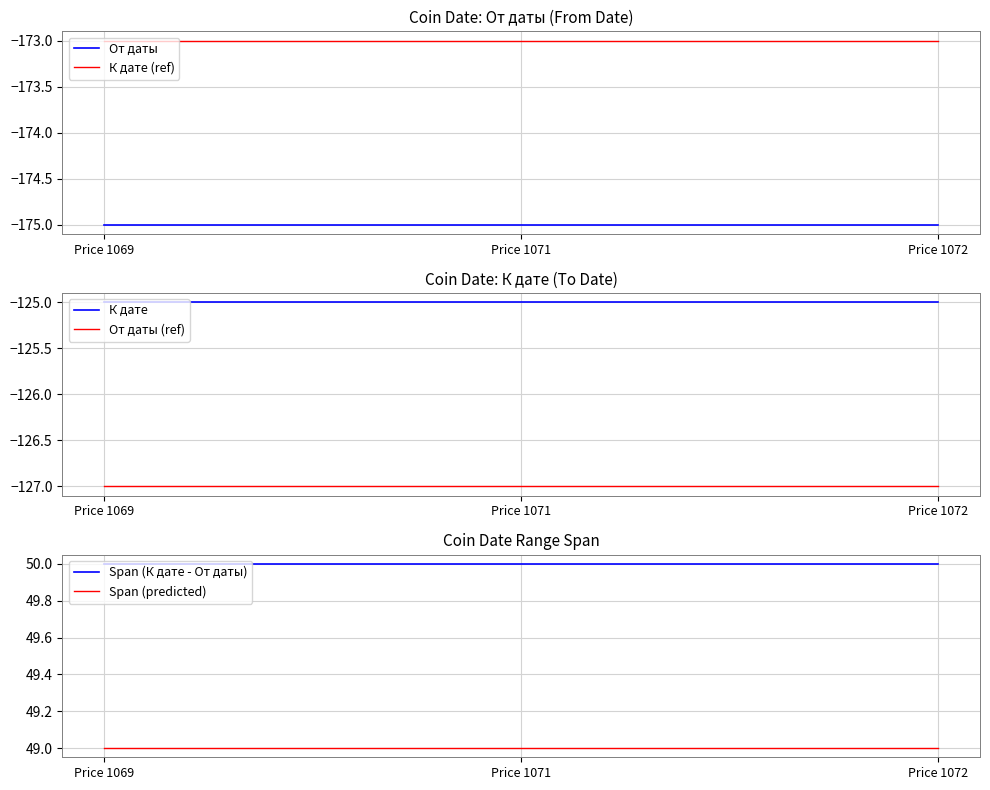

Where is Span (predicted) nearest to the value 49?

Price 1069